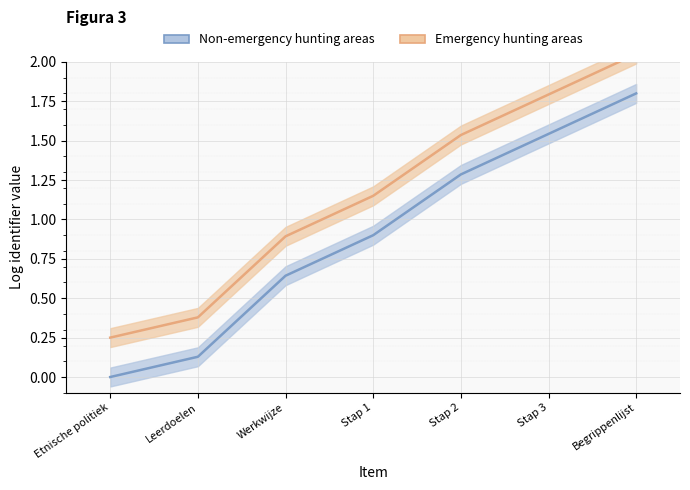

How many distinct data groups are displayed?

2